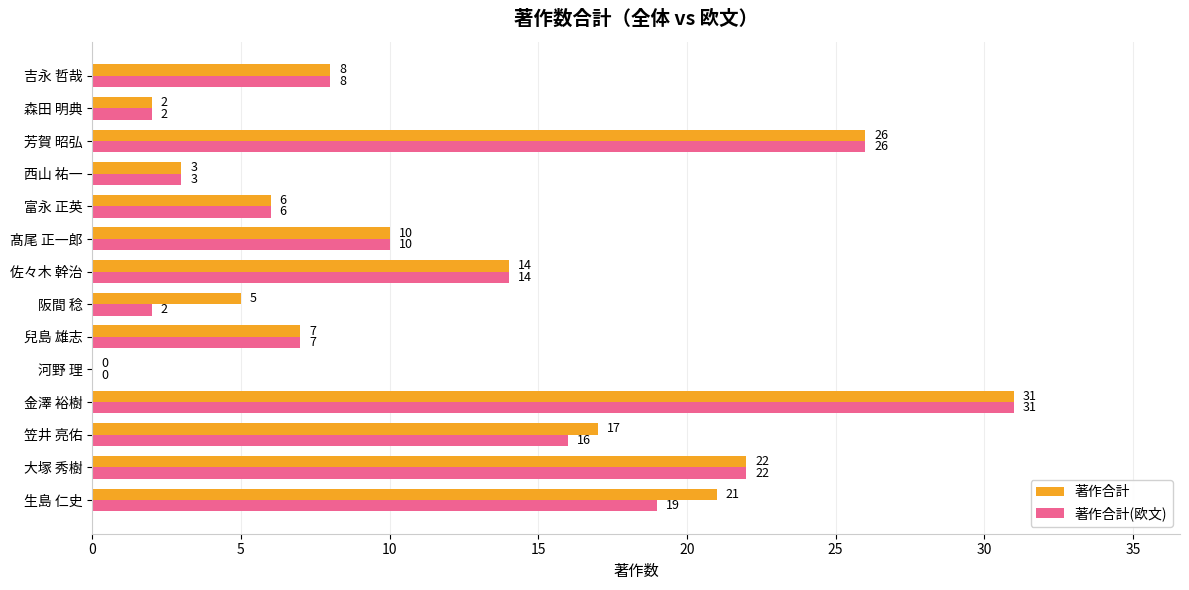

The value of 著作合計 at 富永 正英 is 9. True or false?

False